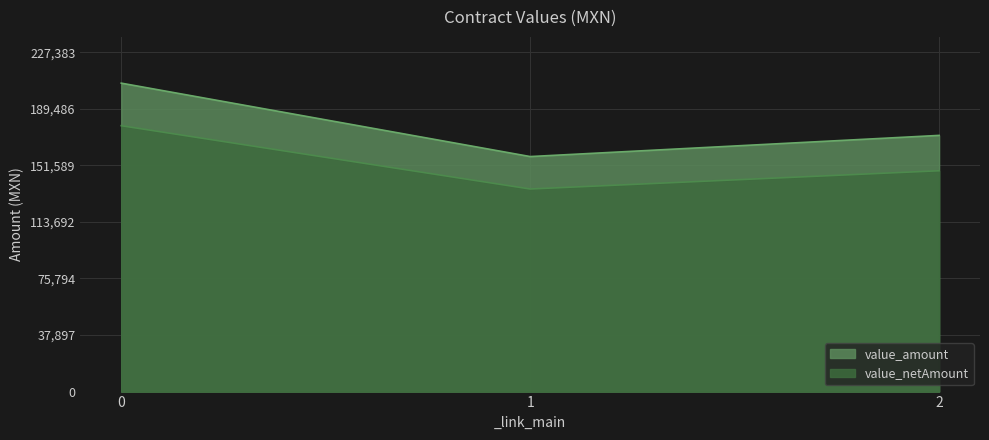

At 0, list the series in order from smallest to largest.

value_netAmount, value_amount